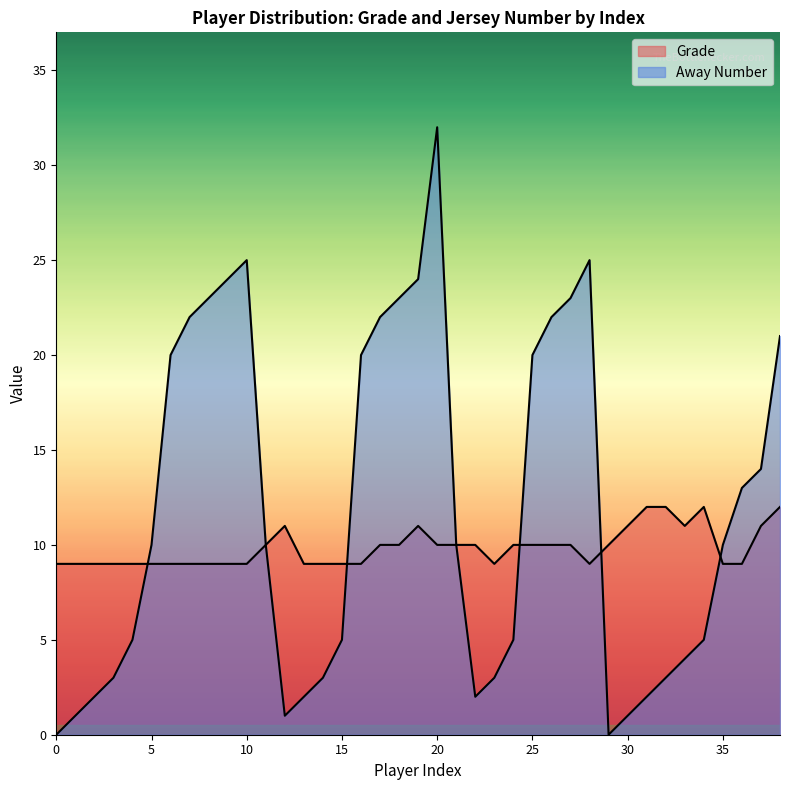

How many lines are shown in the chart?

2